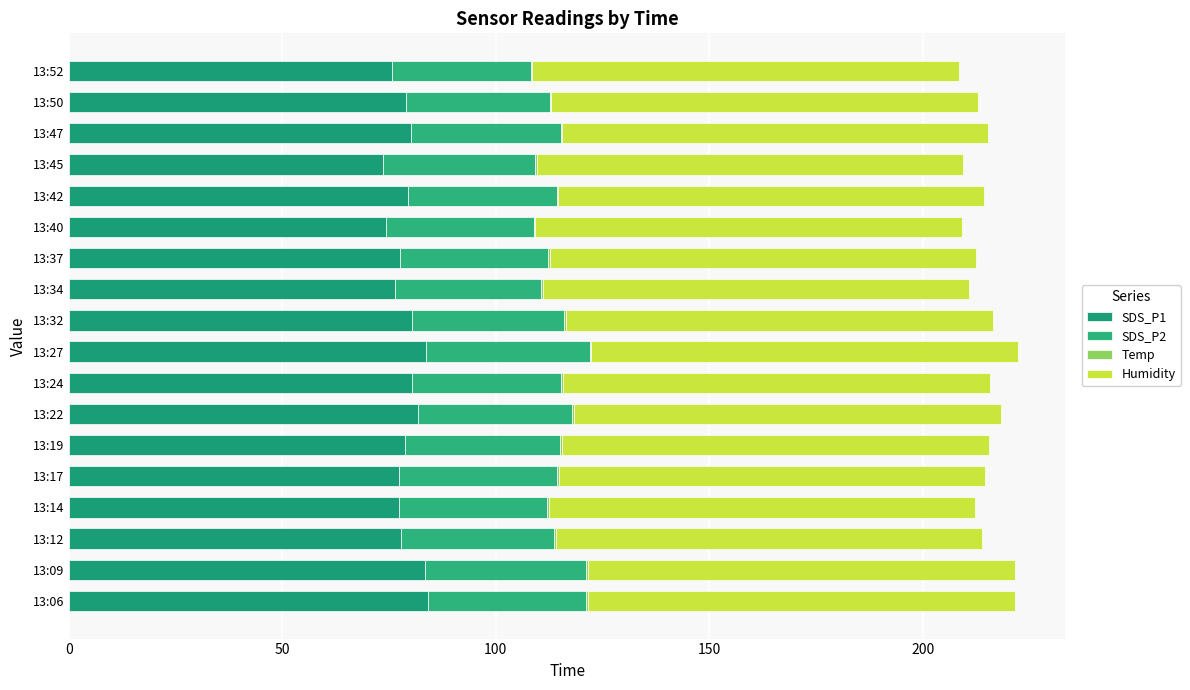

What is the sum of all SDS_P1 values?

1420.7